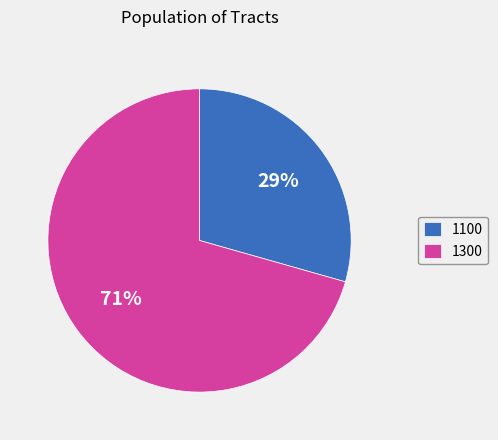

The 1100 slice represents 38% of the pie. True or false?

False